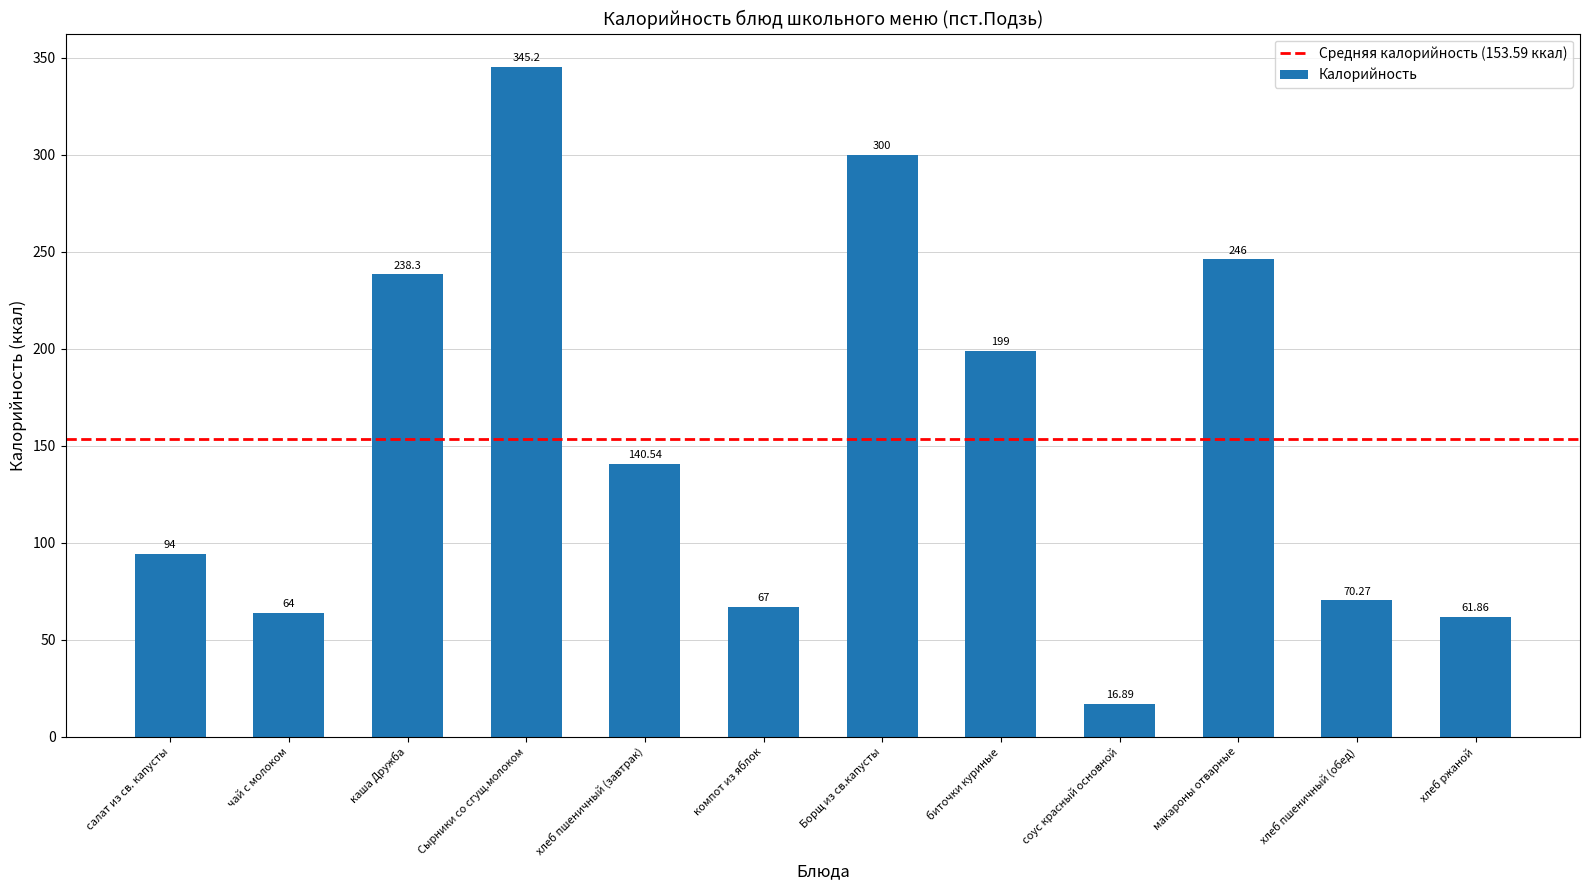

List the labels in order of value, smallest first.

соус красный основной, хлеб ржаной, чай с молоком, компот из яблок, хлеб пшеничный (обед), салат из св. капусты, хлеб пшеничный (завтрак), биточки куриные, каша Дружба, макароны отварные, Борщ из св.капусты, Сырники со сгущ.молоком